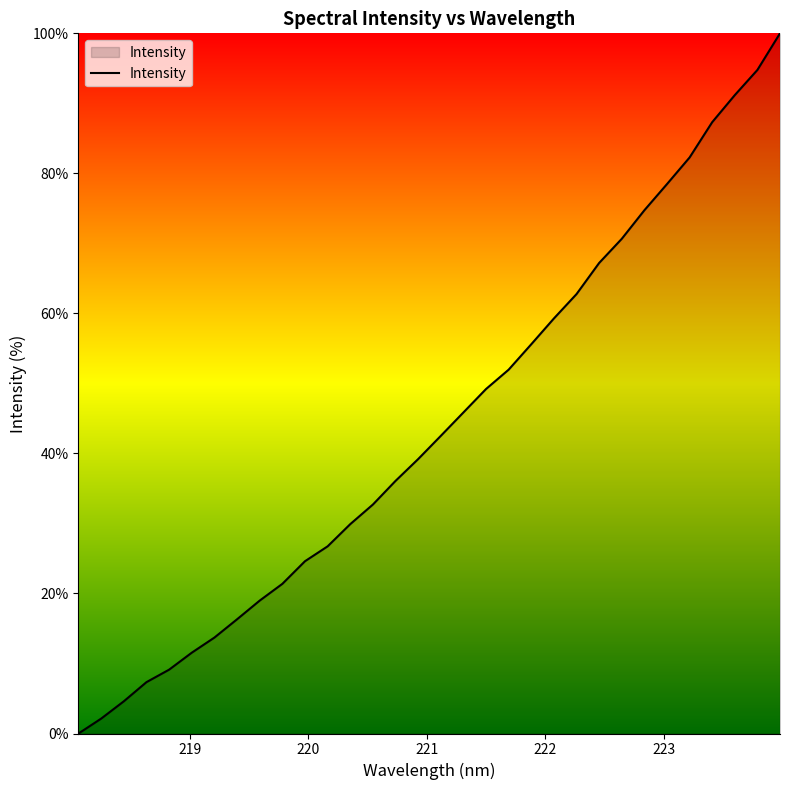

What is the average value?

44.0